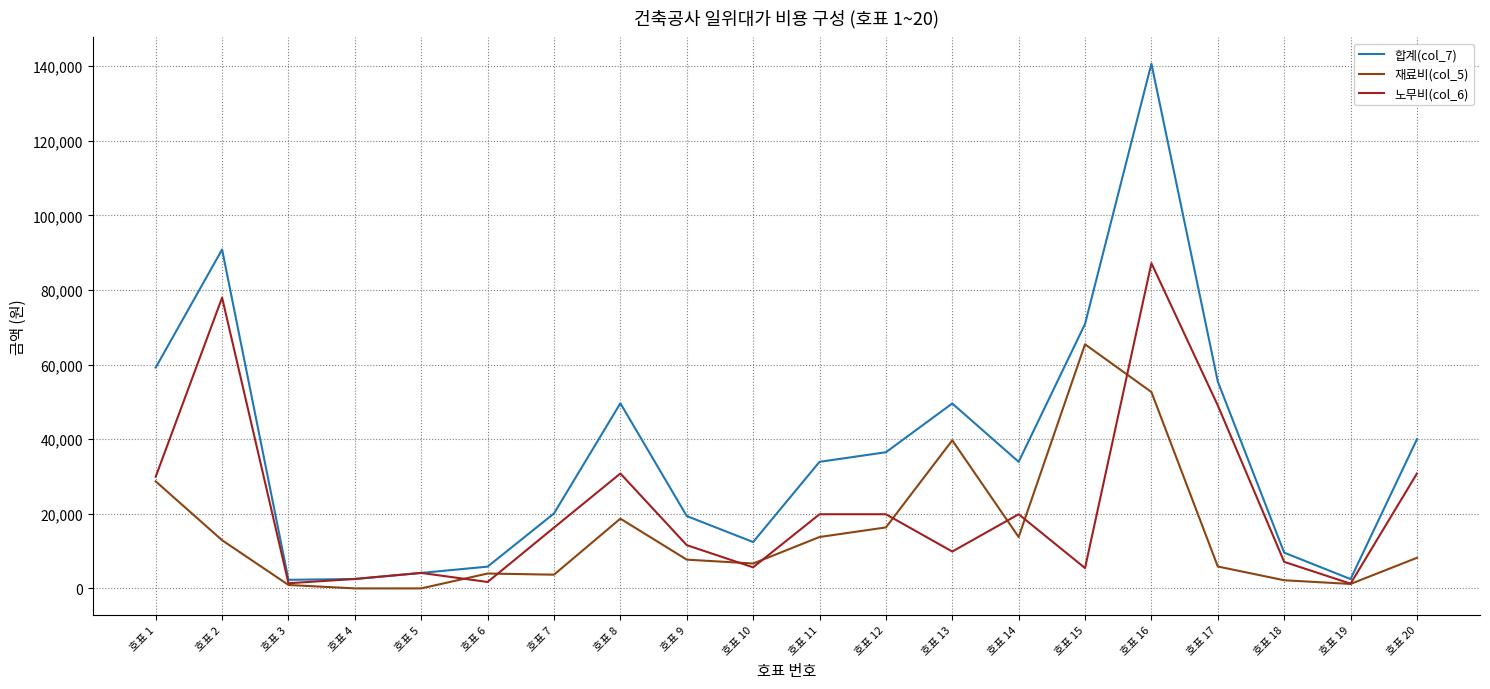

Is this an area chart (filled region under the line)?

No